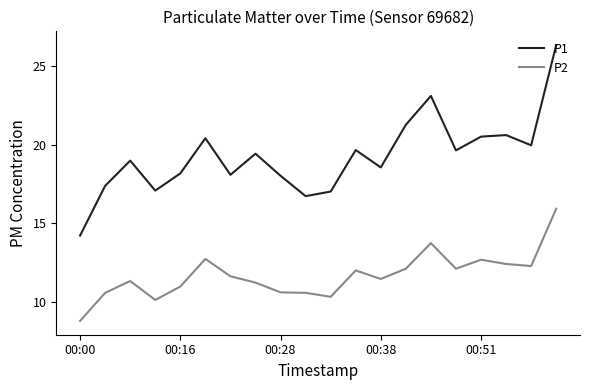

What is the difference between the second highest and minimum values in the P2 series?

4.9